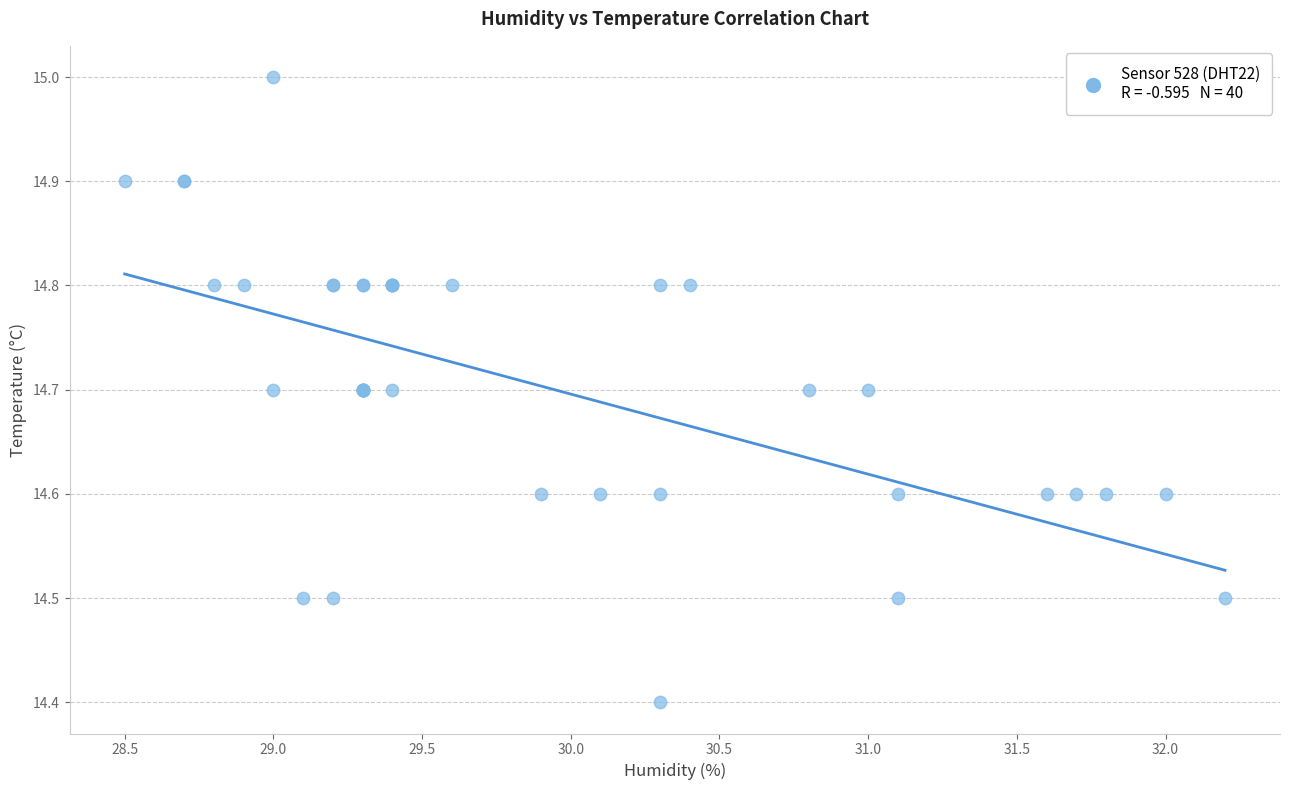

What Y value in the scatter plot is closest to 14?

14.4